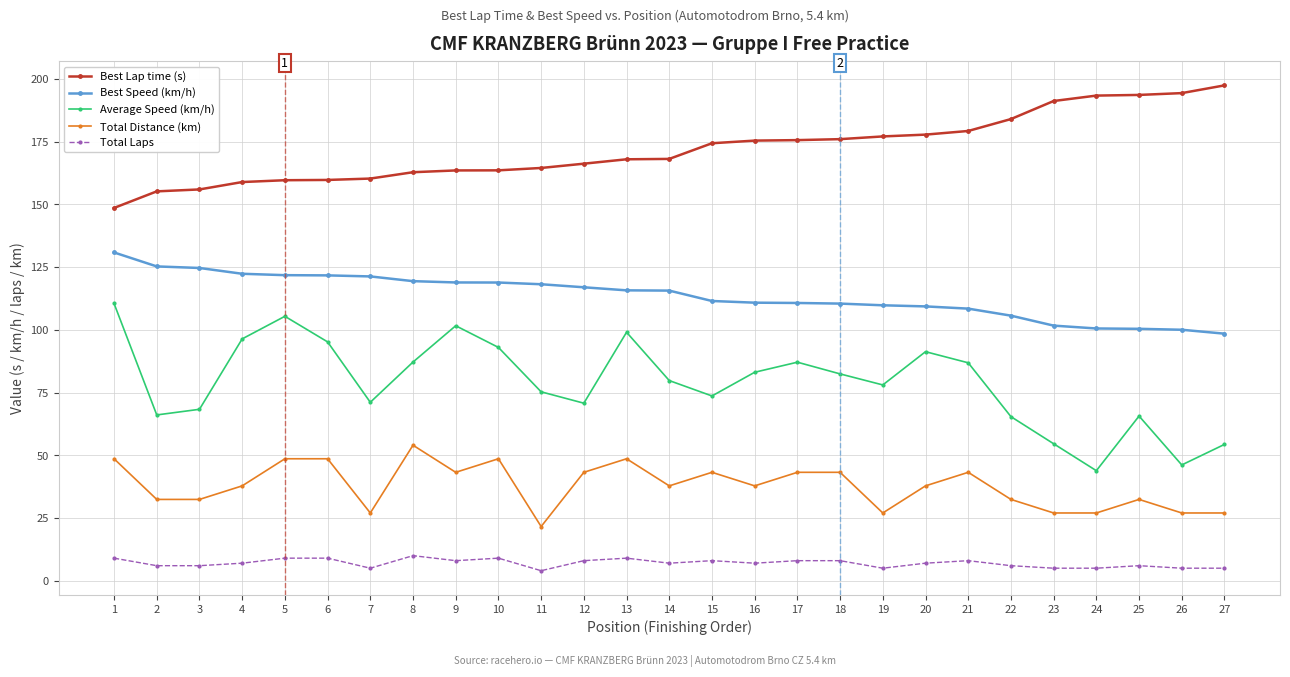

True or false: Total Laps has more than 0 points higher than both neighbors.

True